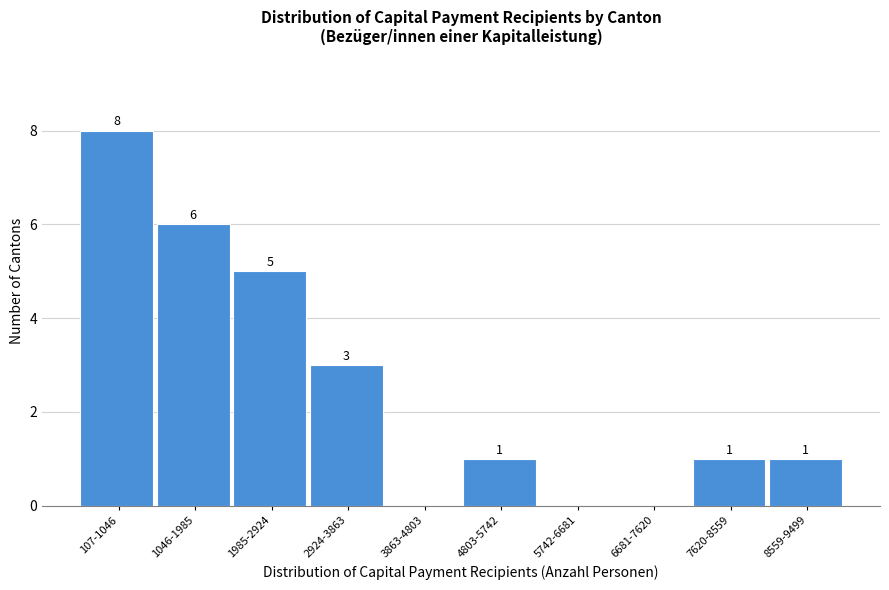

Reading left to right, transcribe all the data shown in this chart.

107-1046=8	1046-1985=6	1985-2924=5	2924-3863=3	3863-4803=0	4803-5742=1	5742-6681=0	6681-7620=0	7620-8559=1	8559-9499=1